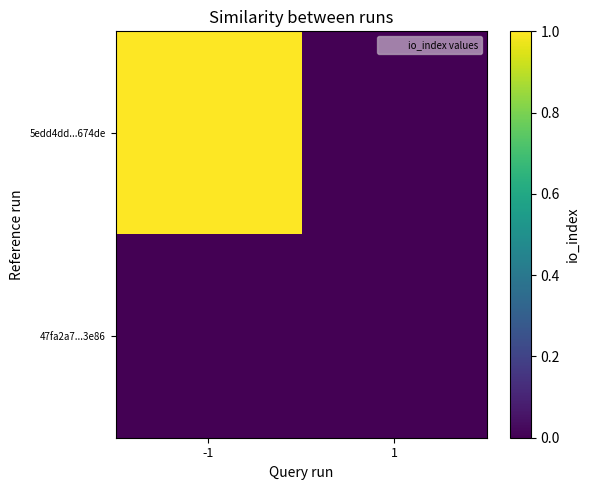

How many distinct data groups are displayed?

2